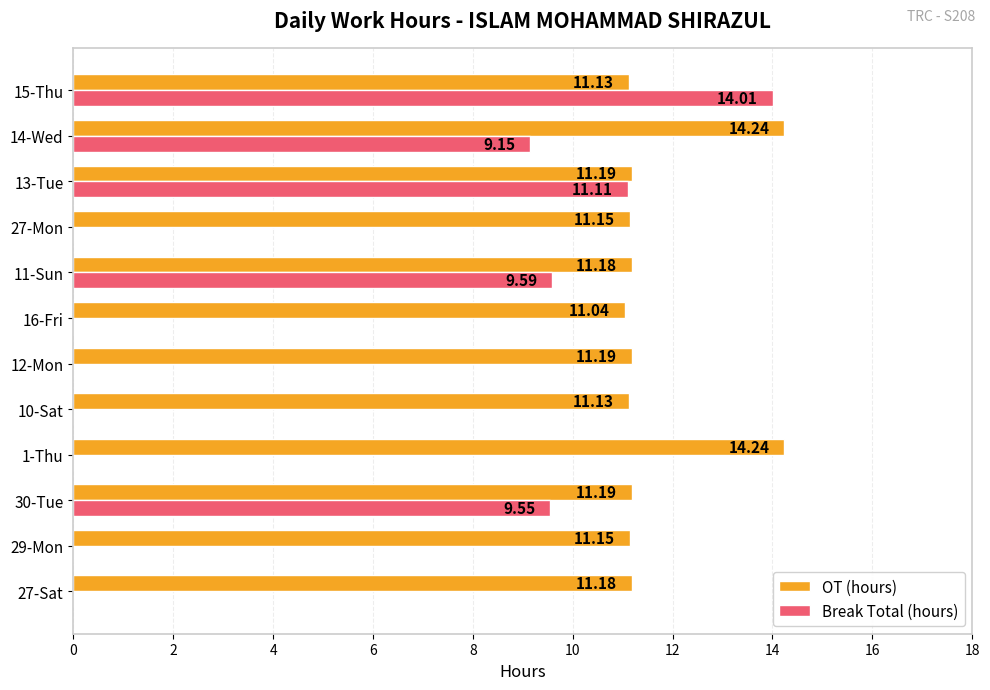

What is the sum of the OT (hours) values at 16-Fri and 12-Mon?

22.2